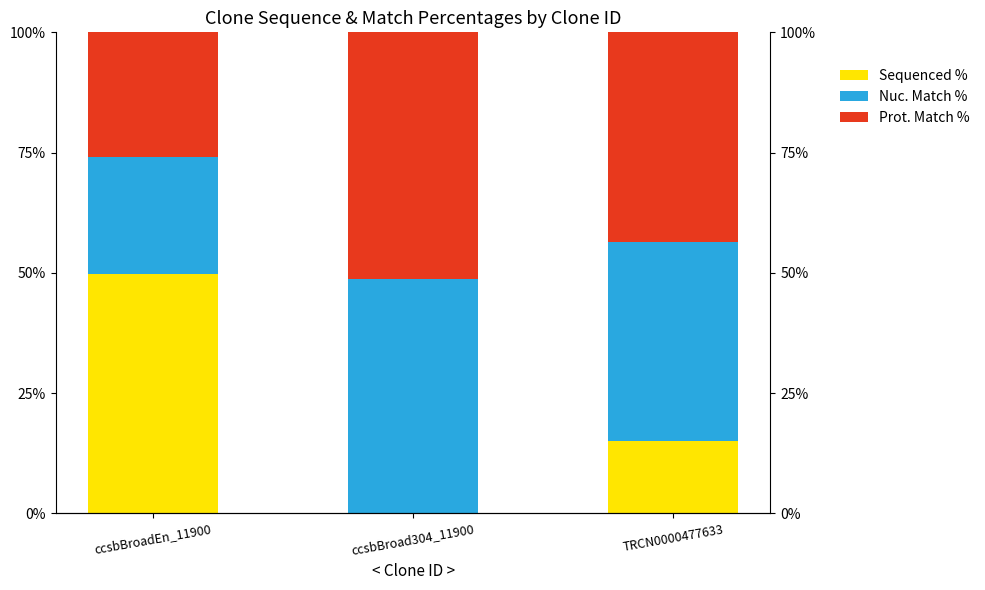

What is the difference between the maximum and second lowest values in the Prot. Match % series?

7.7